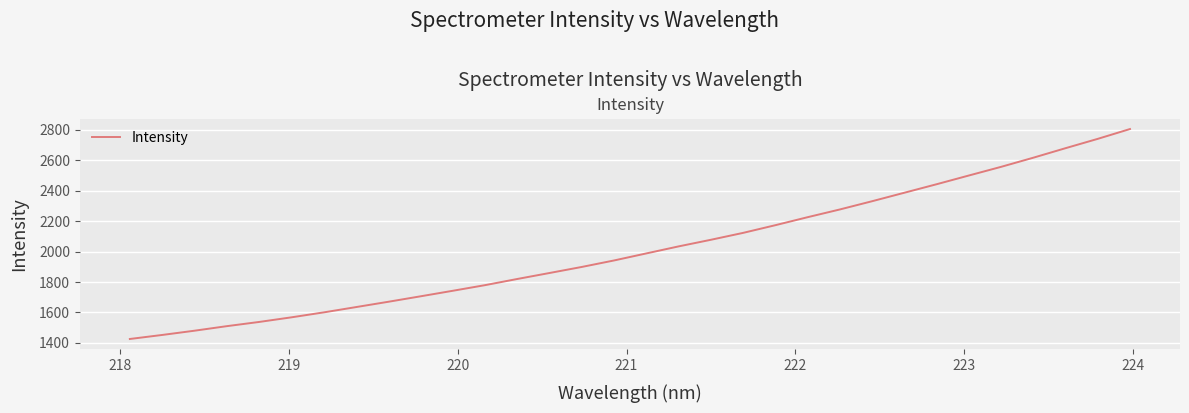

What is the smallest value displayed?

1425.5